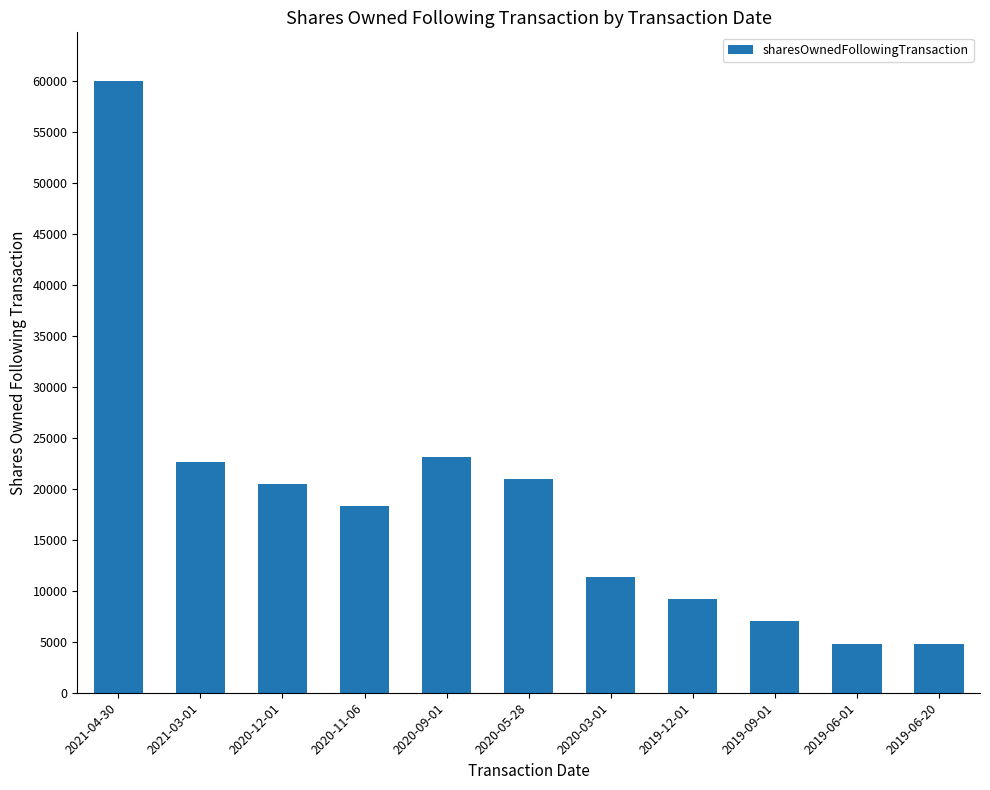

What position from the left is 2019-06-01?

10